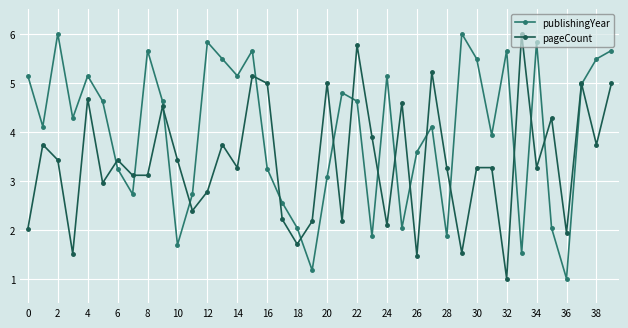

What is the value of the pageCount point at the 38th from the left?

5.0